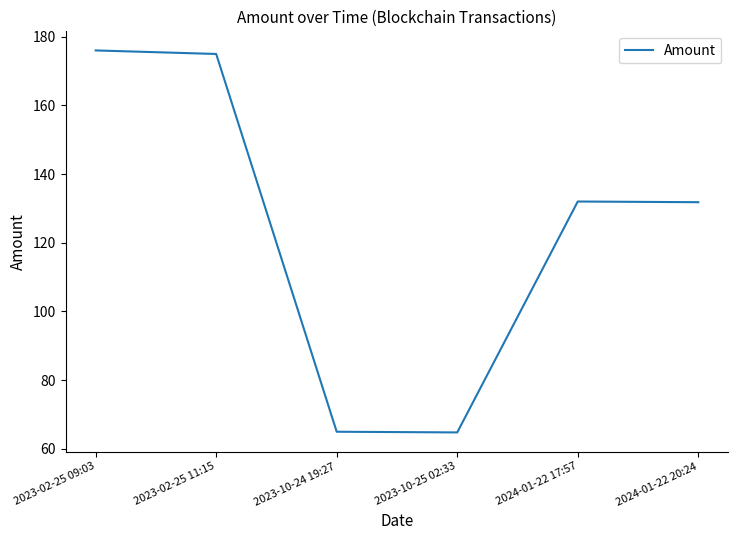

Count the number of data series in this chart.

1